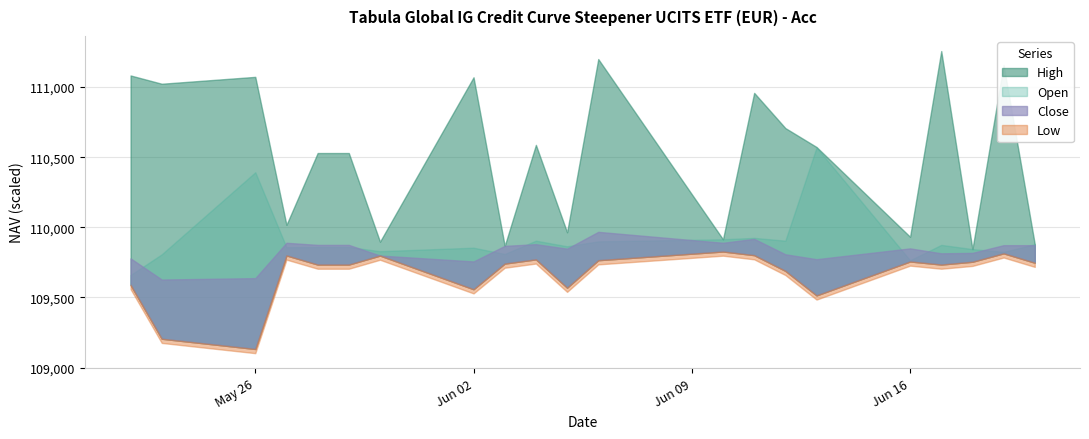

At which label is Open closest to 110115?

11.06.2025